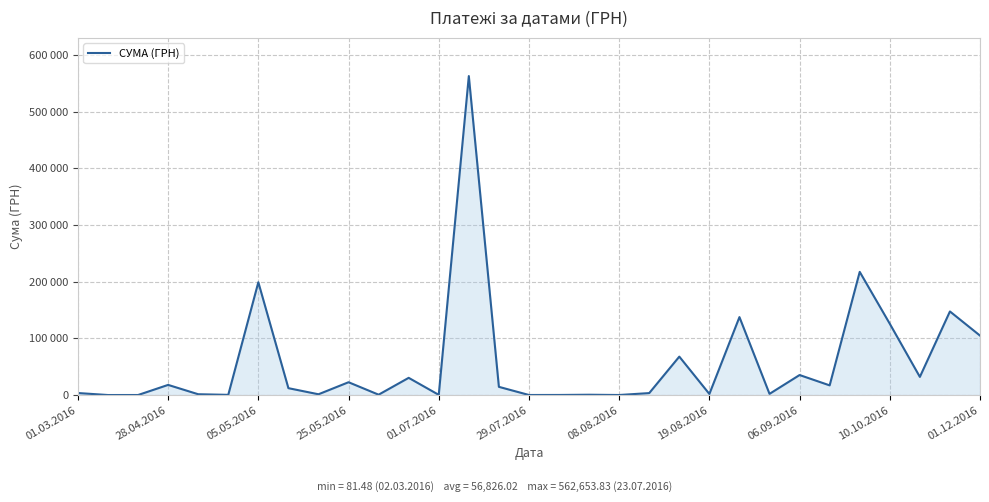

Is this an area chart (filled region under the line)?

Yes